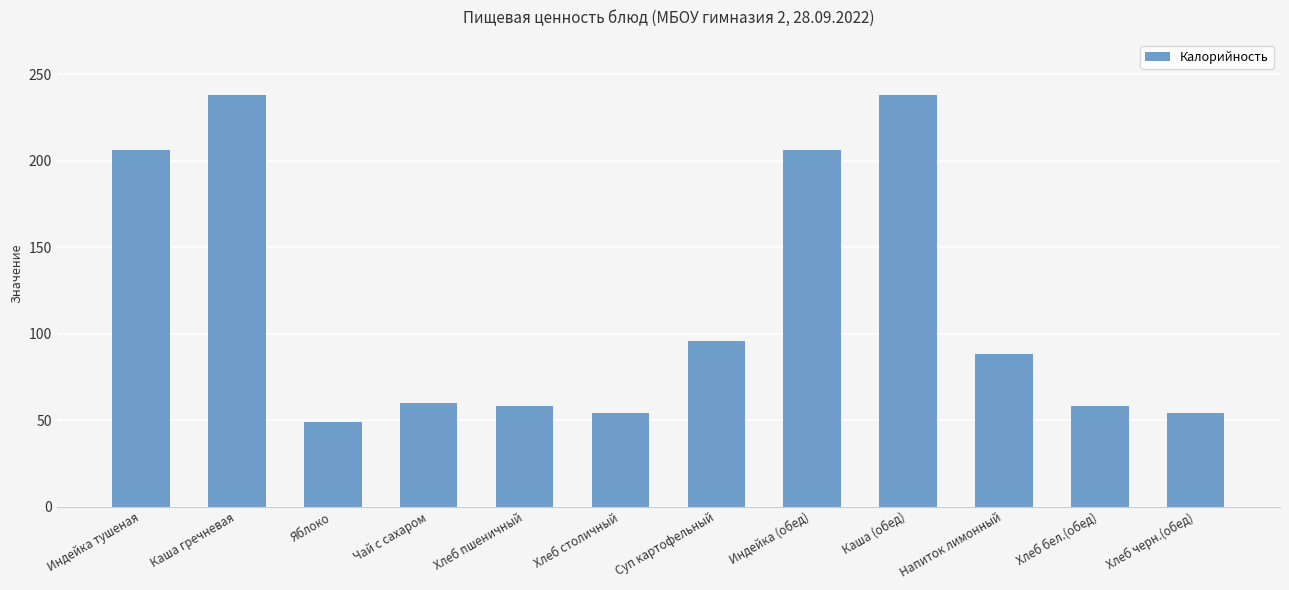

Reading right to left, list all the values displayed in this chart.

Хлеб черн.(обед)=54	Хлеб бел.(обед)=58	Напиток лимонный=88	Каша (обед)=238	Индейка (обед)=206	Суп картофельный=96	Хлеб столичный=54	Хлеб пшеничный=58	Чай с сахаром=60	Яблоко=49	Каша гречневая=238	Индейка тушеная=206